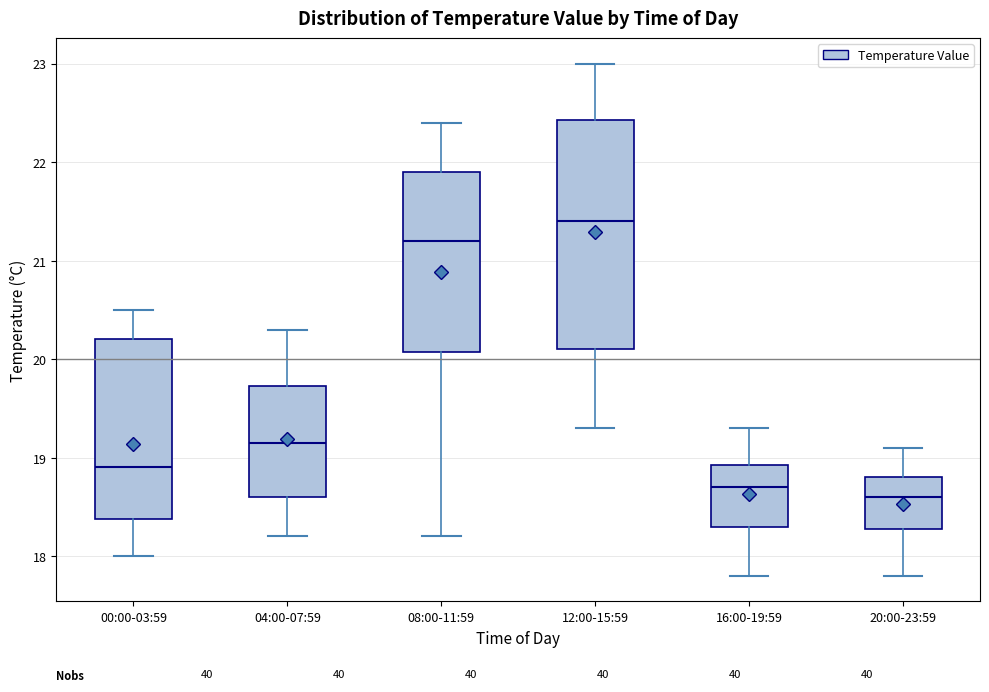

Which box is the tallest, from its lower edge to its upper edge?

12:00-15:59